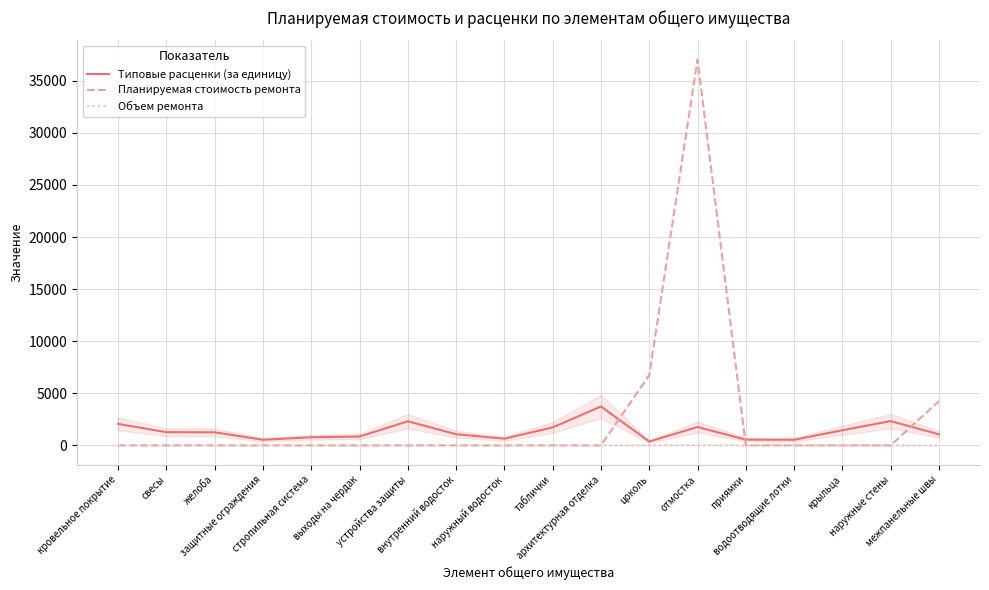

List the series in order of their peak value, lowest first.

Объем ремонта, Типовые расценки (за единицу), Планируемая стоимость ремонта